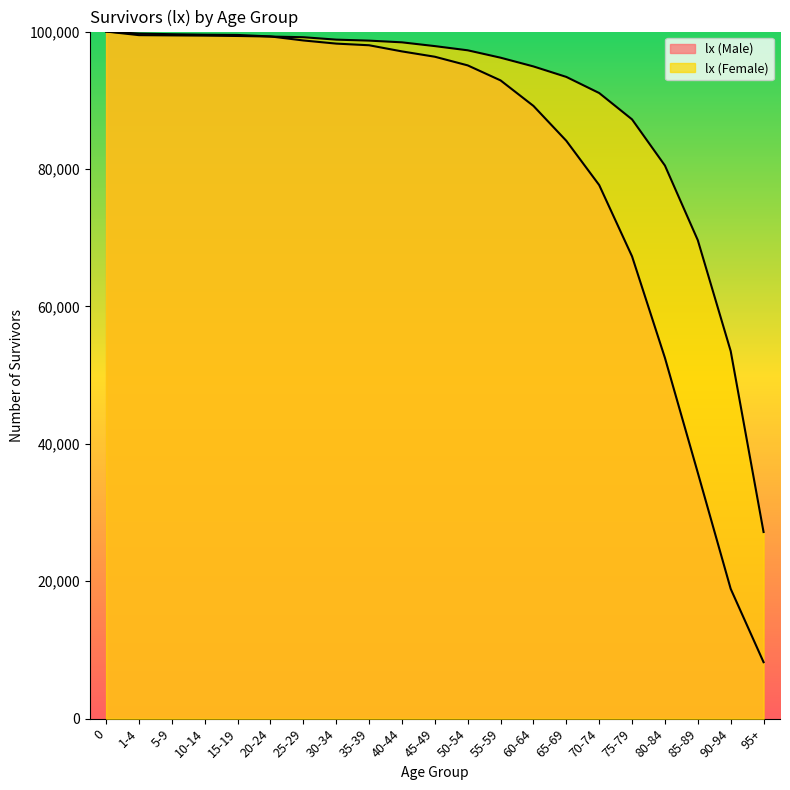

Reading left to right, list all the values displayed in this chart.

lx (Male): 0=100000	1-4=99709	5-9=99613	10-14=99543	15-19=99504	20-24=99290	25-29=98704	30-34=98245	35-39=98005	40-44=97111	45-49=96335	50-54=95076	55-59=92889	60-64=89176	65-69=84099	70-74=77657	75-79=67272	80-84=52500	85-89=35780	90-94=18892	95+=8217
lx (Female): 0=100000	1-4=99476	5-9=99440	10-14=99407	15-19=99355	20-24=99271	25-29=99175	30-34=98824	35-39=98680	40-44=98430	45-49=97882	50-54=97271	55-59=96195	60-64=94924	65-69=93398	70-74=91052	75-79=87213	80-84=80496	85-89=69628	90-94=53497	95+=27162